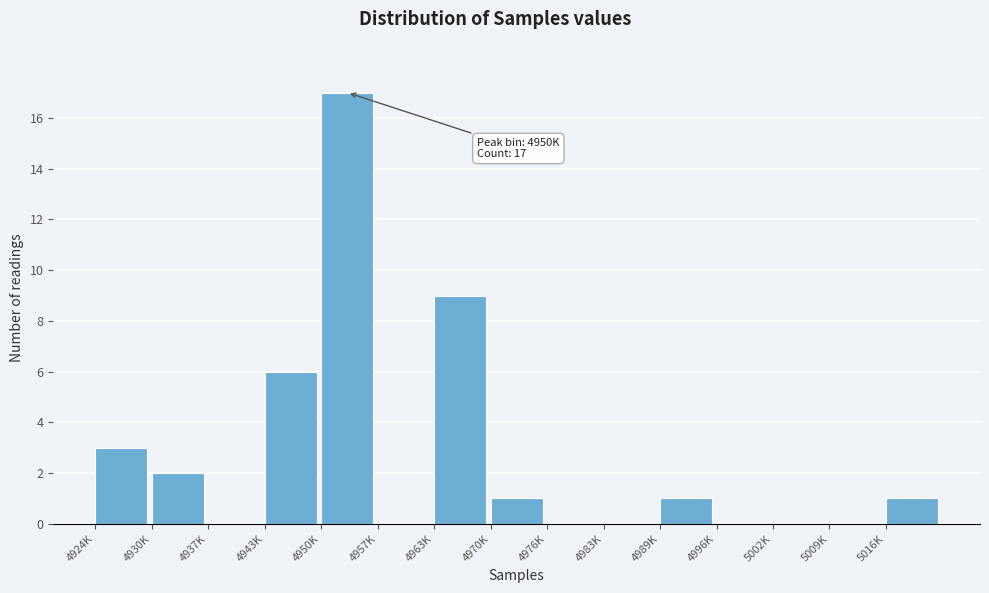

Reading left to right, list all the values displayed in this chart.

4924K=3	4930K=2	4937K=0	4943K=6	4950K=17	4957K=0	4963K=9	4970K=1	4976K=0	4983K=0	4989K=1	4996K=0	5002K=0	5009K=0	5016K=1